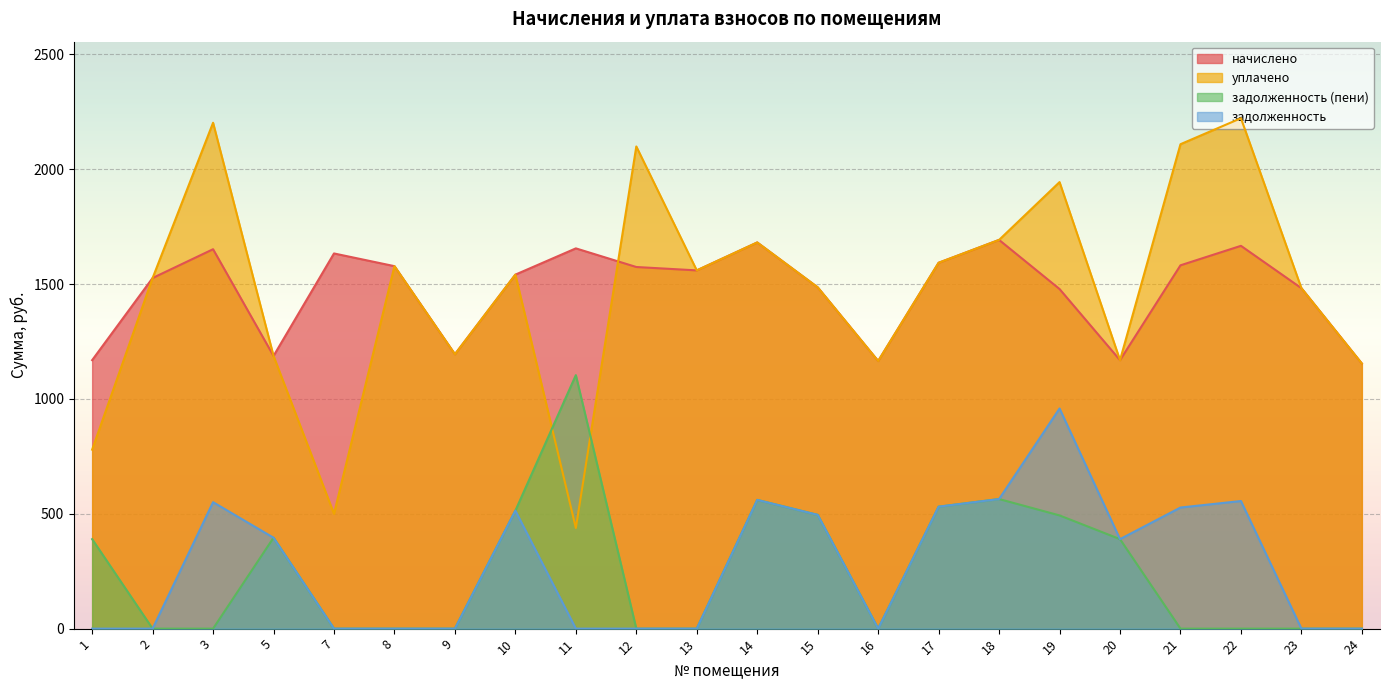

What is the average value of the задолженность_пени series?

247.1